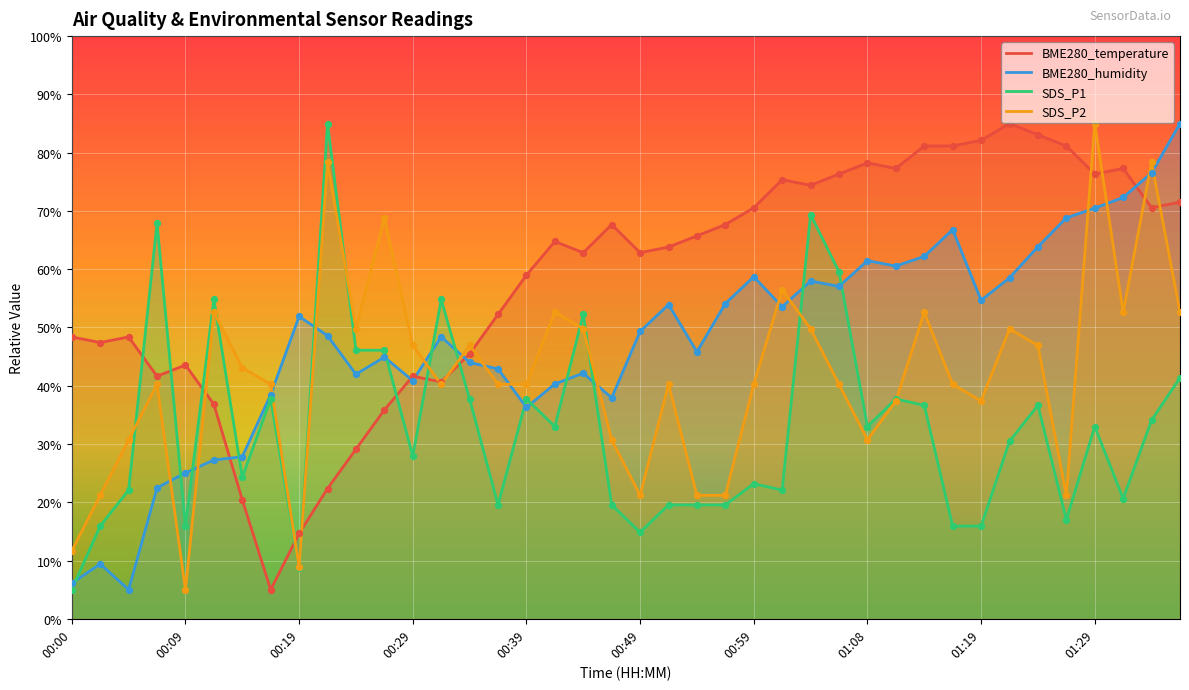

What are all the series names shown in the legend?

BME280_temperature, BME280_humidity, SDS_P1, SDS_P2